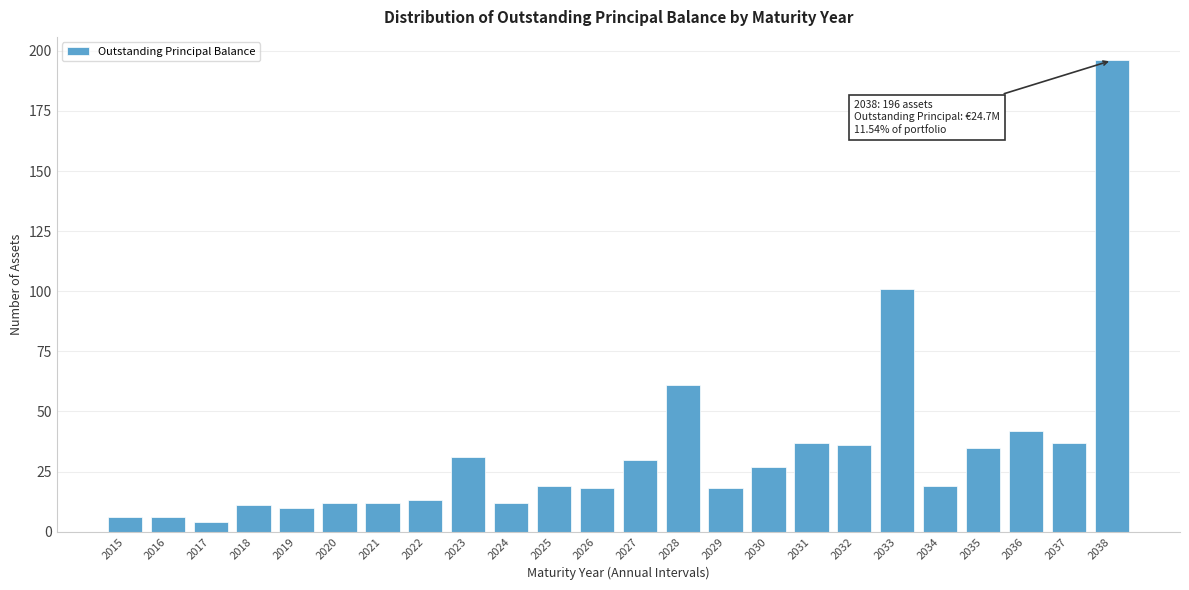

Reading left to right, extract all data points from this chart.

2015=6	2016=6	2017=4	2018=11	2019=10	2020=12	2021=12	2022=13	2023=31	2024=12	2025=19	2026=18	2027=30	2028=61	2029=18	2030=27	2031=37	2032=36	2033=101	2034=19	2035=35	2036=42	2037=37	2038=196